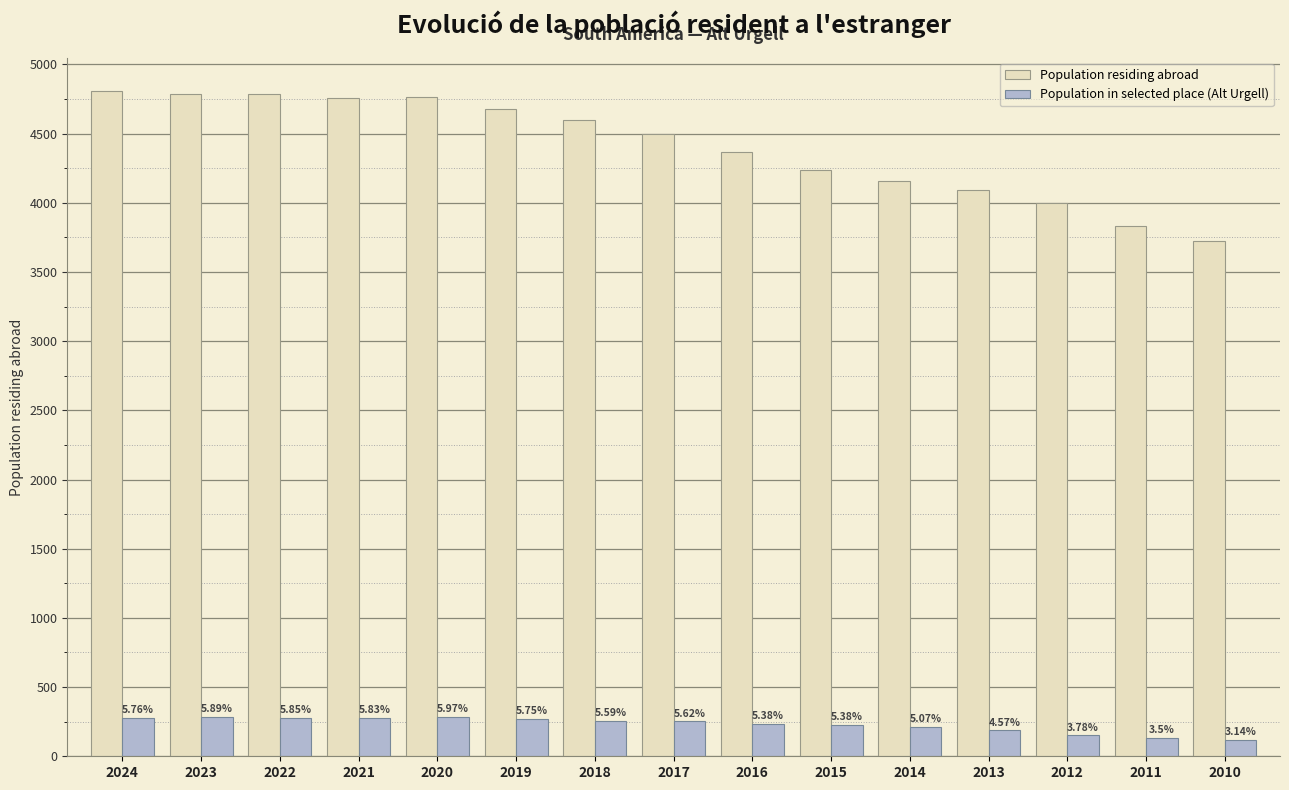

How many bars are there in total?

30